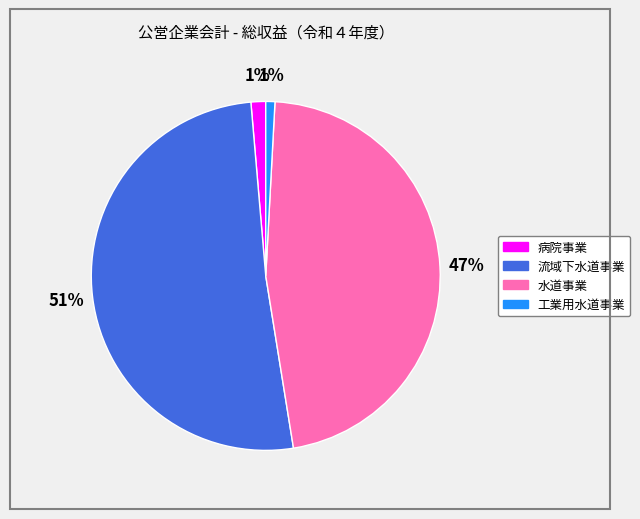

To the nearest percent, what is the difference between the largest and smallest slice percentages?

50%